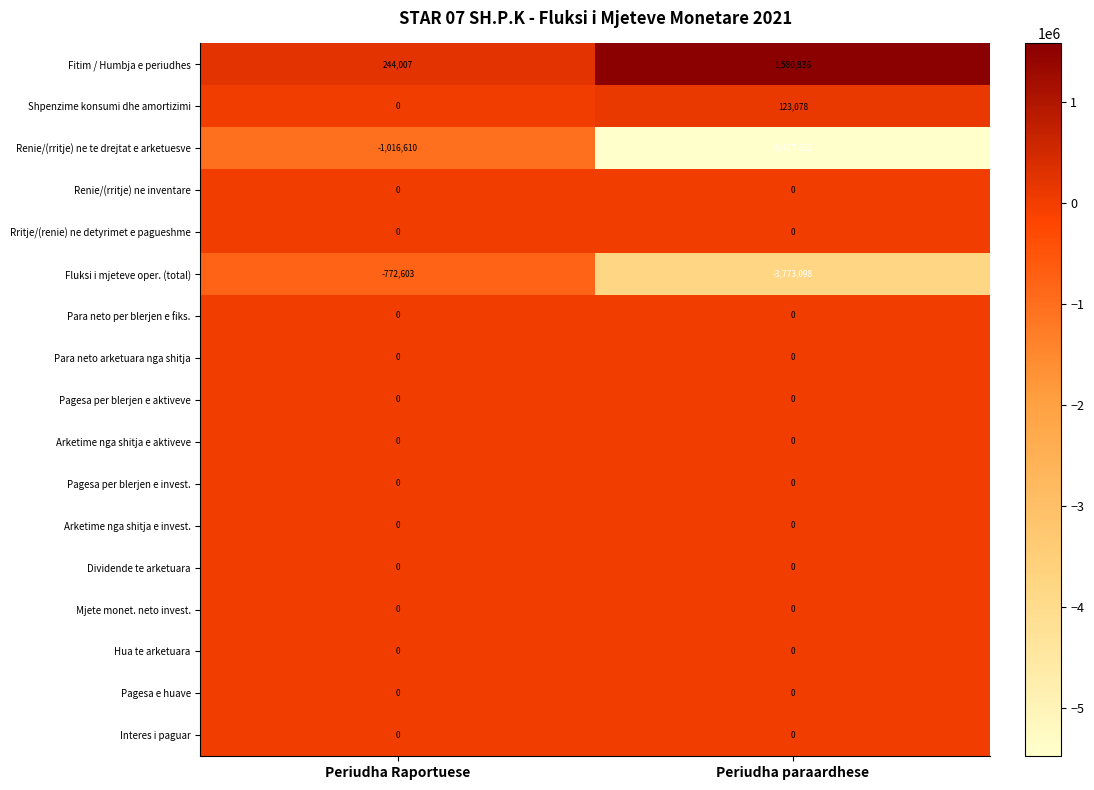

What is the difference between the highest and lowest values at Periudha Raportuese?

1260617